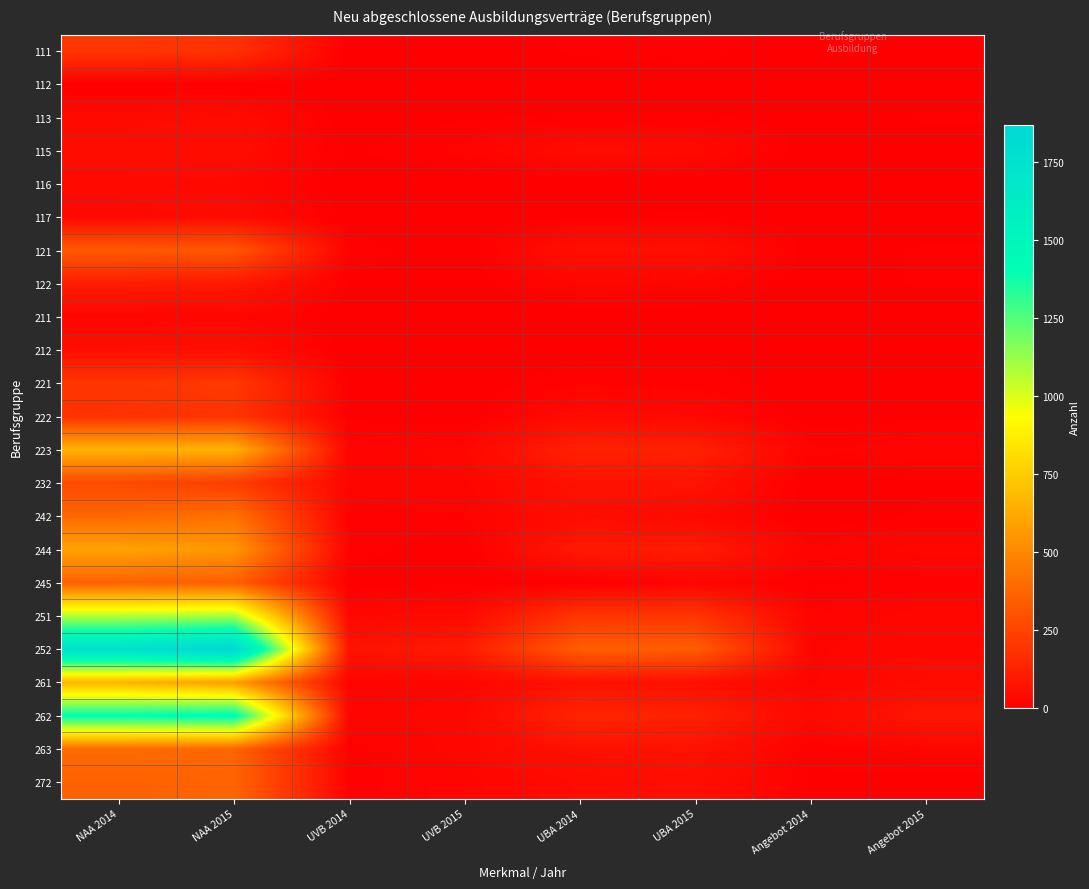

List the series in order of their peak value, lowest first.

112, 211, 116, 113, 117, 115, 212, 122, 222, 111, 221, 232, 121, 245, 272, 263, 242, 244, 223, 261, 251, 262, 252